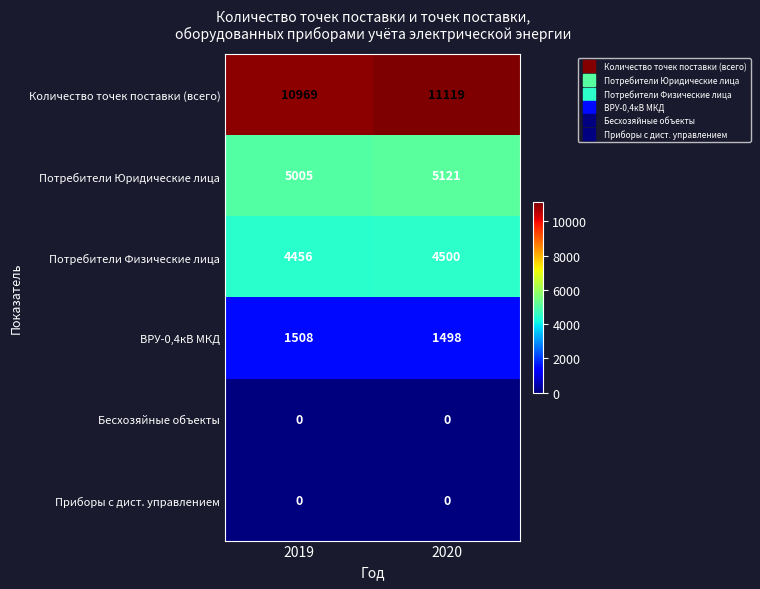

What is the highest value of the Количество точек поставки (всего) series?

11119